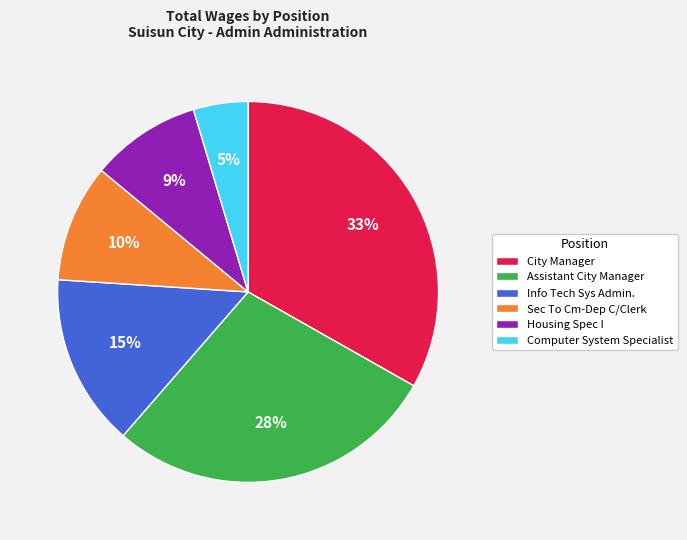

The Sec To Cm-Dep C/Clerk slice represents 10% of the pie. True or false?

True